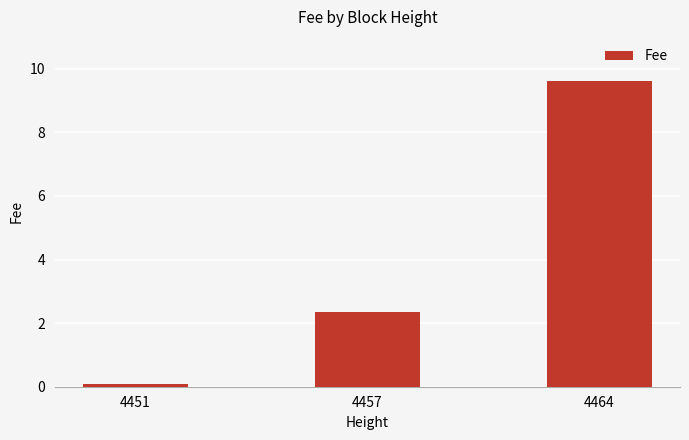

Reading right to left, what are all the values shown in this chart?

4464=9.6	4457=2.3	4451=0.1